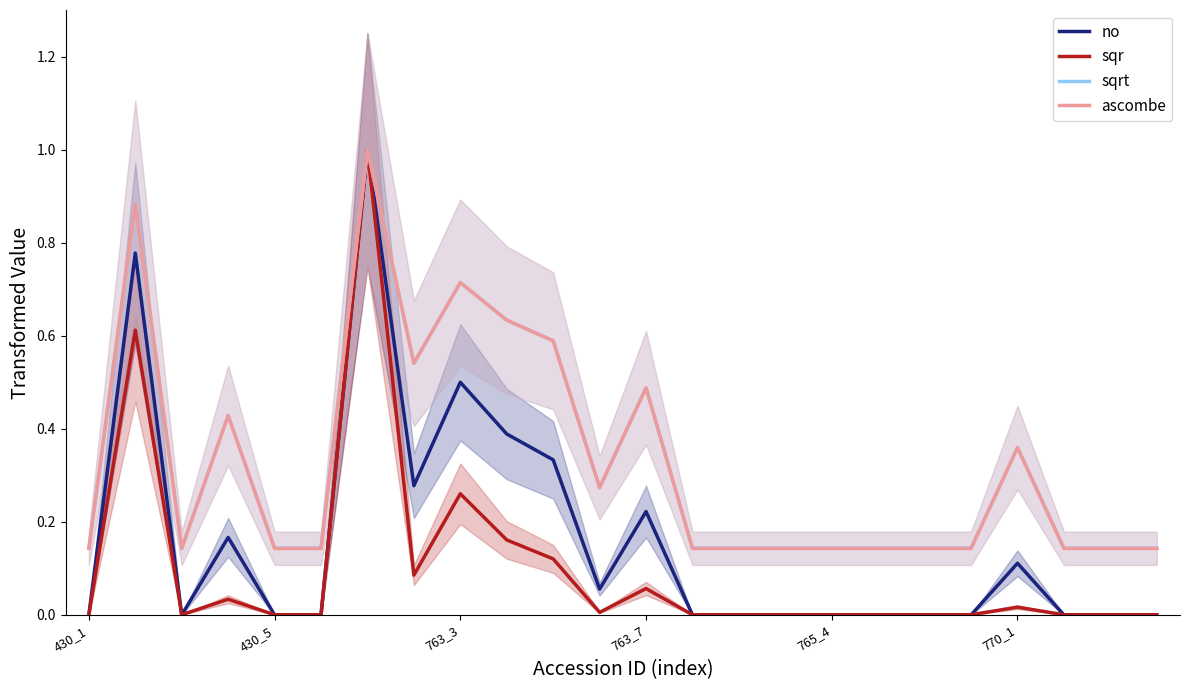

Is the value of no at 17 greater than the value of ascombe at 10?

No